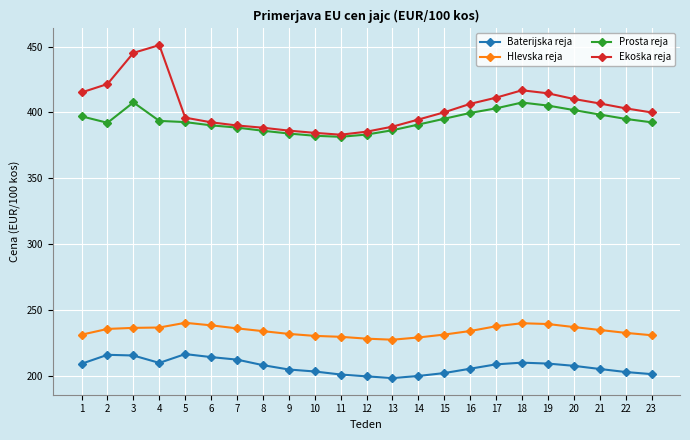

What is the highest value of the Baterijska reja series?

216.7